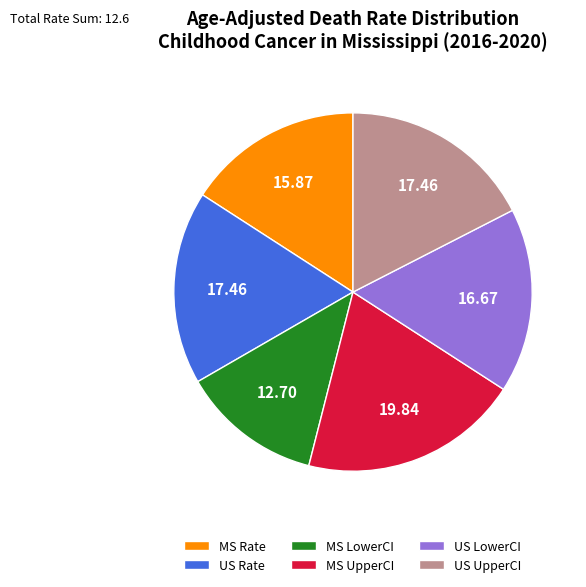

What is the ratio of the value at US Rate to the value at MS Rate?

1.1